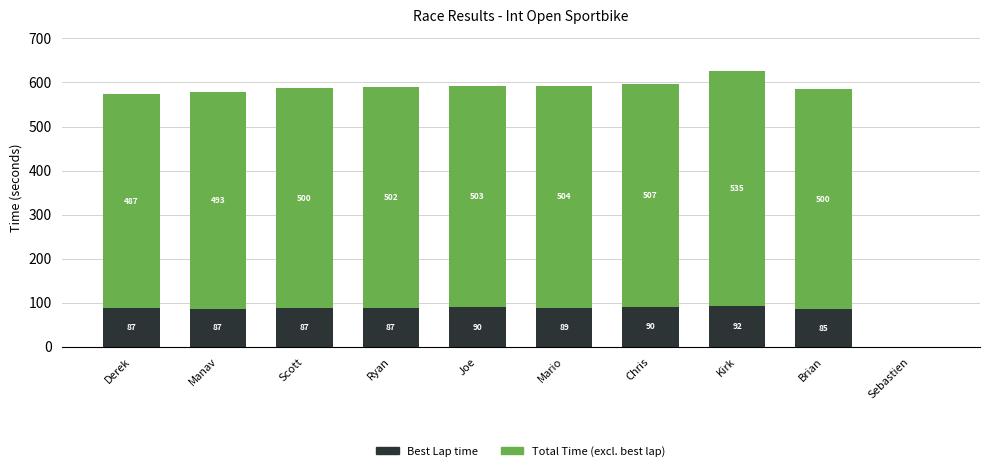

Does the chart contain stacked bars?

Yes